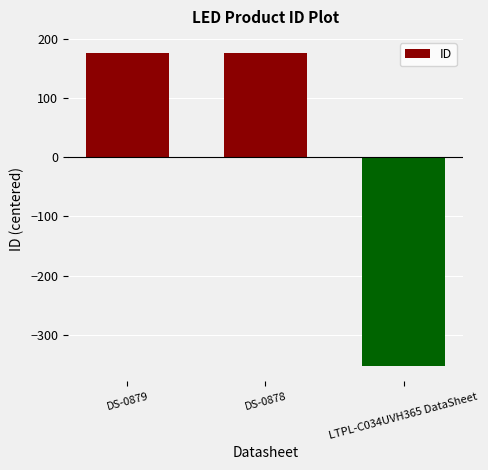

True or false: the data shows 175.7 at DS-0878.

True